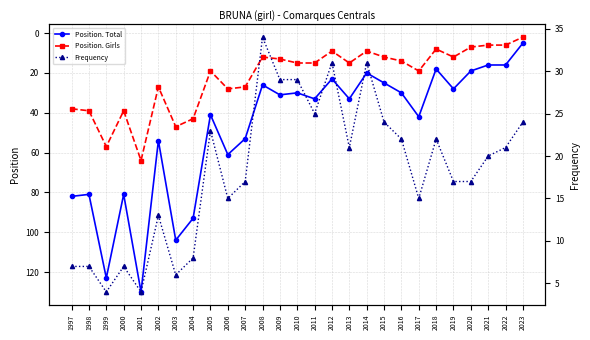

Where is the first local maximum for Position. Girls?

1999